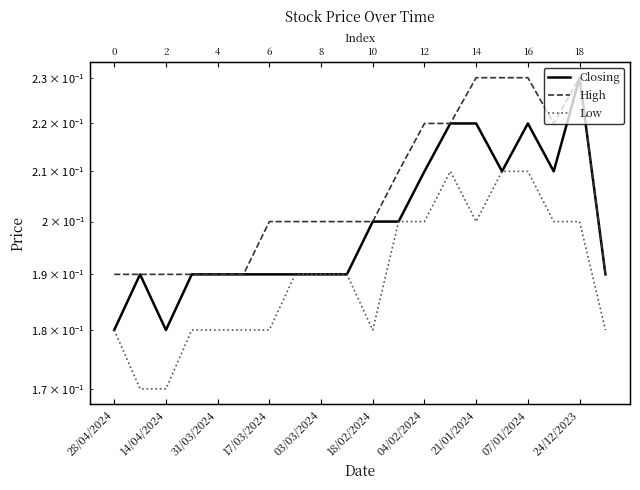

What is the label of the 1st point from the right?

19